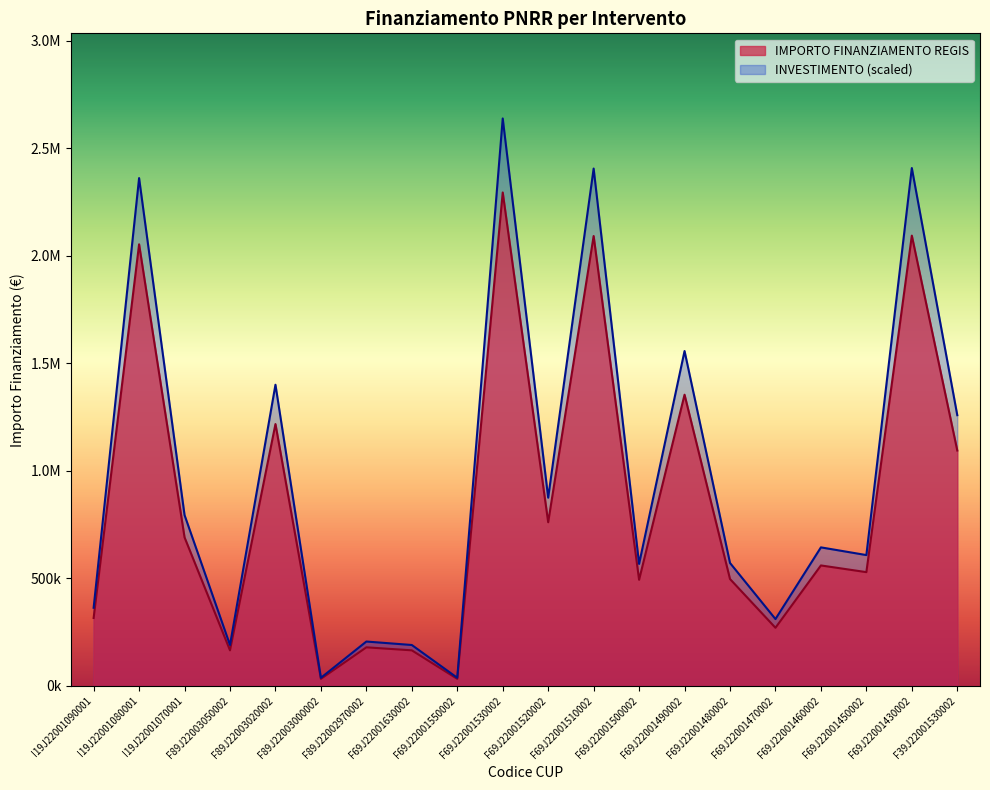

At which category does the data reach its first local peak?

I19J22001080001